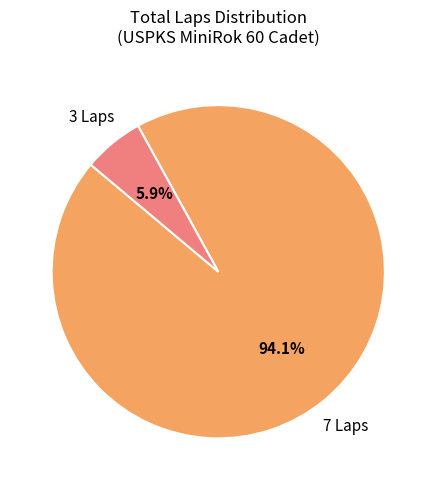

Is there any slice that represents more than half of the pie?

Yes